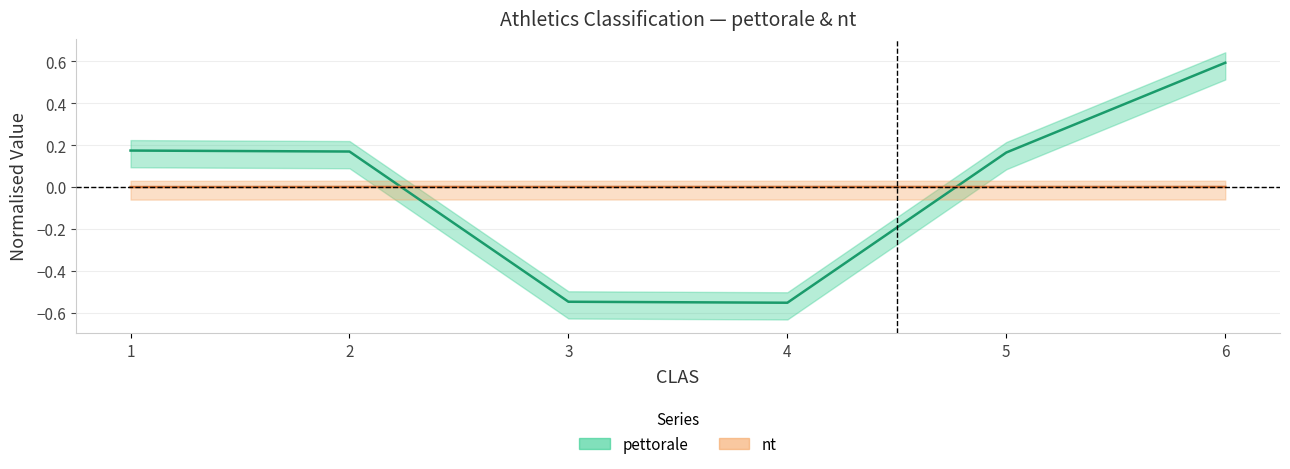

At how many categories does at least one series exceed 0?

6